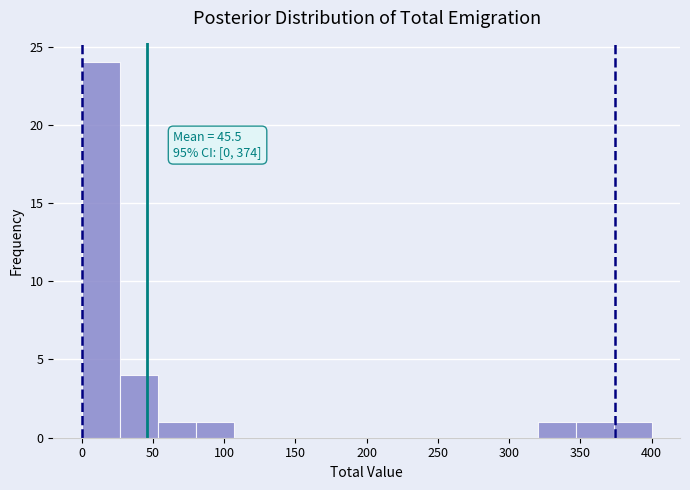

Which range on the x-axis has the tallest bar?

0 to 25